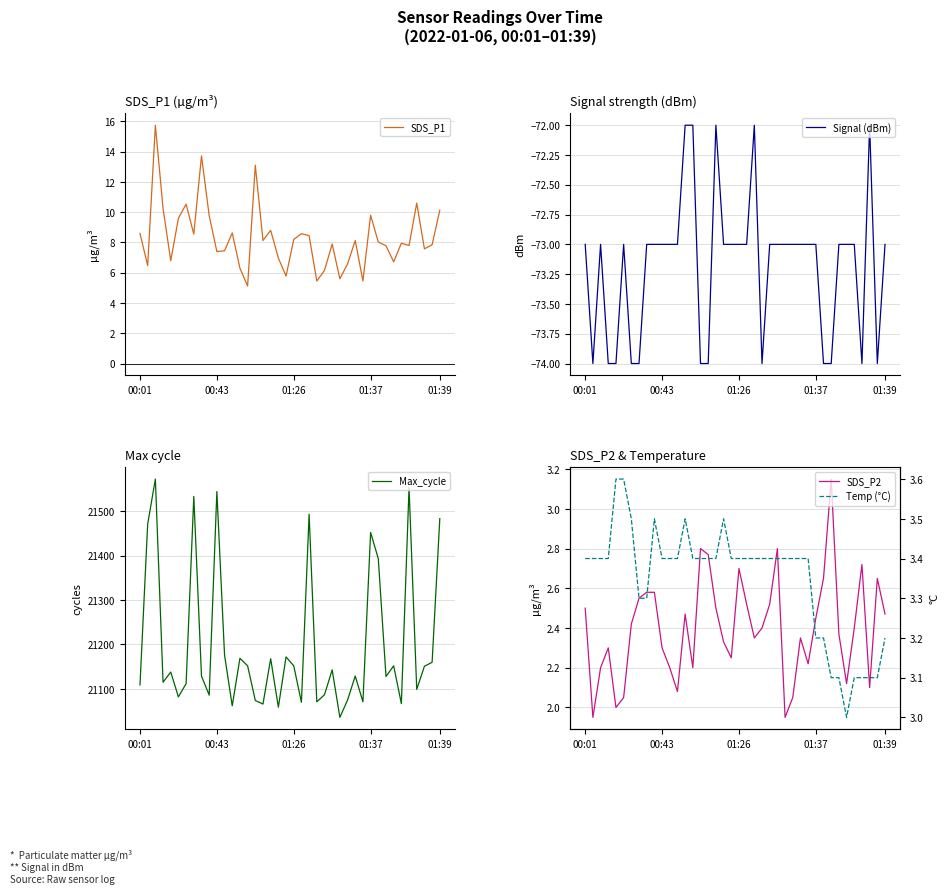

Is it true that SDS_P1 equals 2.3 at 37?

False